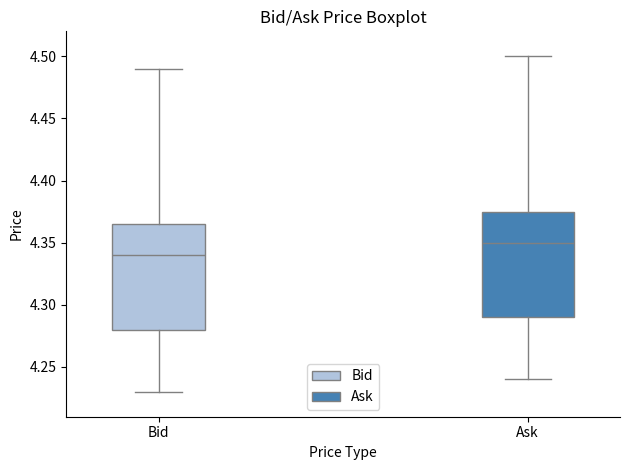

Which box has the highest median line?

Ask